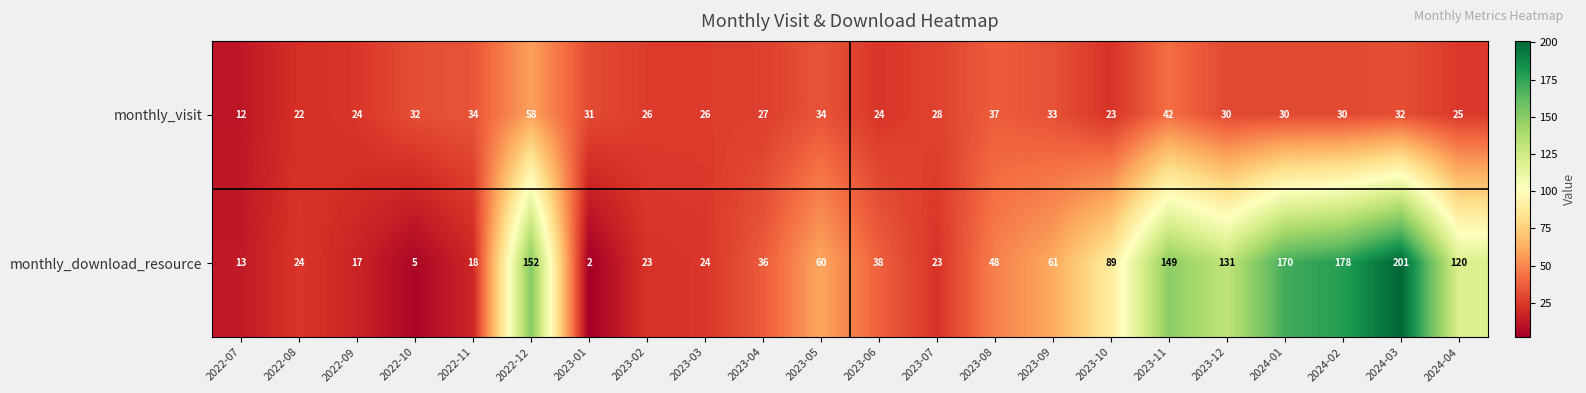

Which series changed the most between 2023-05 and 2023-11?

monthly_download_resource